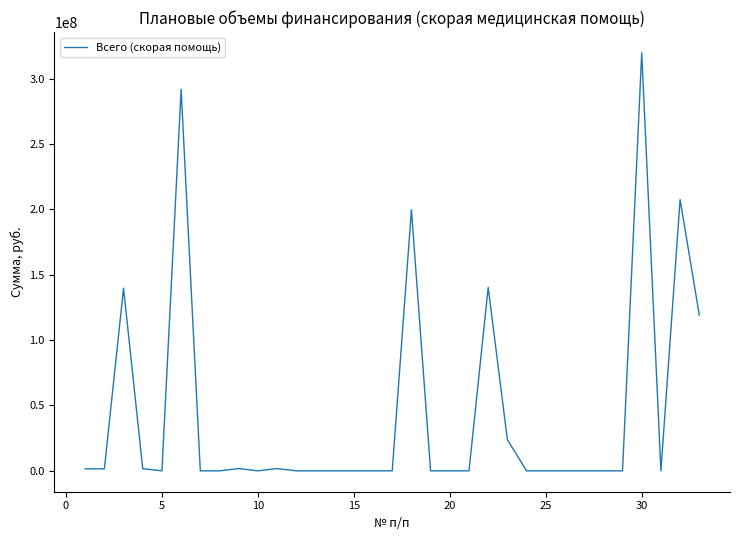

What is the maximum value shown in the chart?

319594353